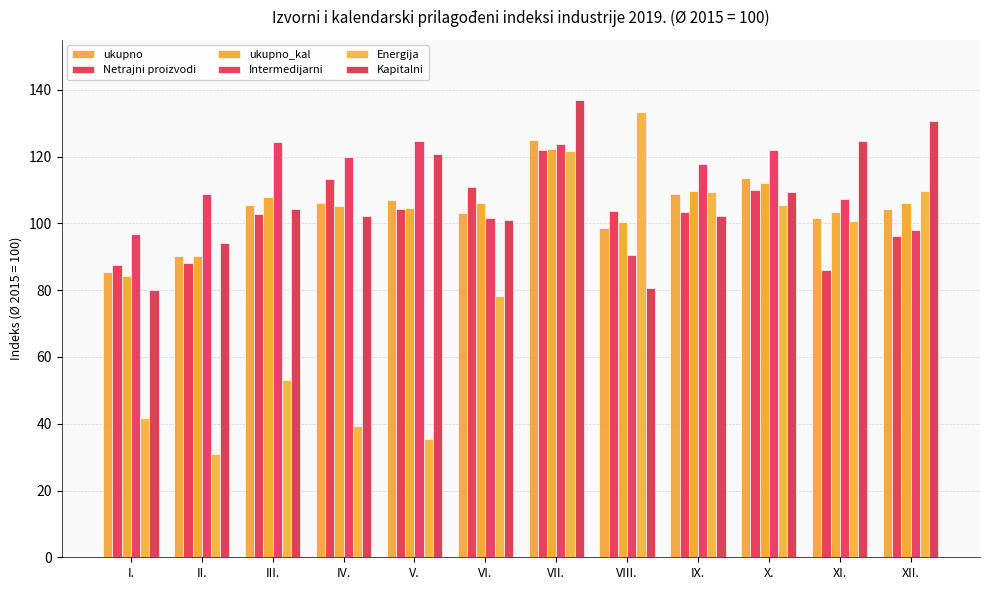

Which series has the largest total across all categories?

Intermedijarni